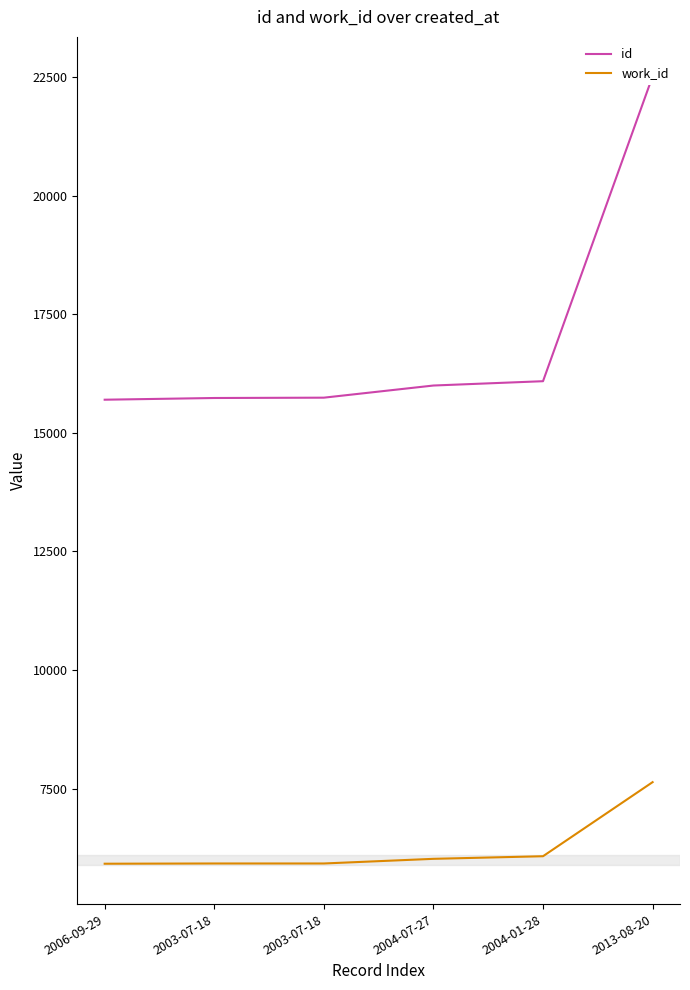

True or false: work_id and id intersect in this chart.

False